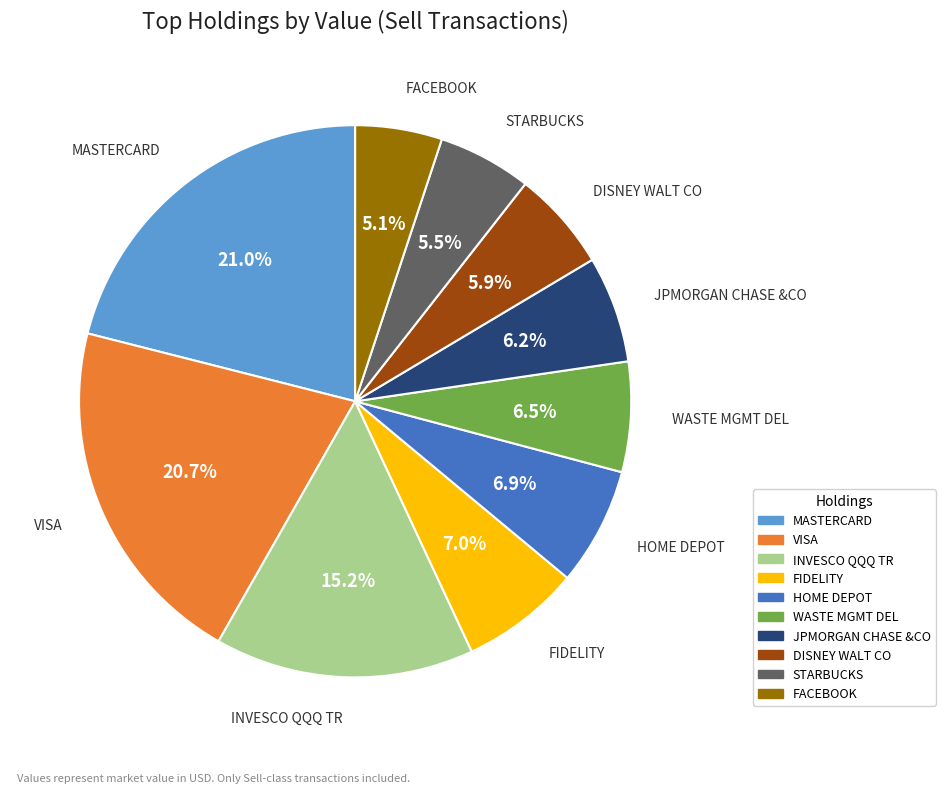

Is there a majority slice in this chart?

No